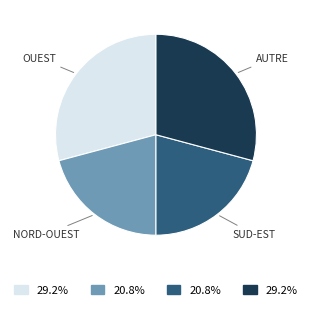

Does any single category account for the majority?

No